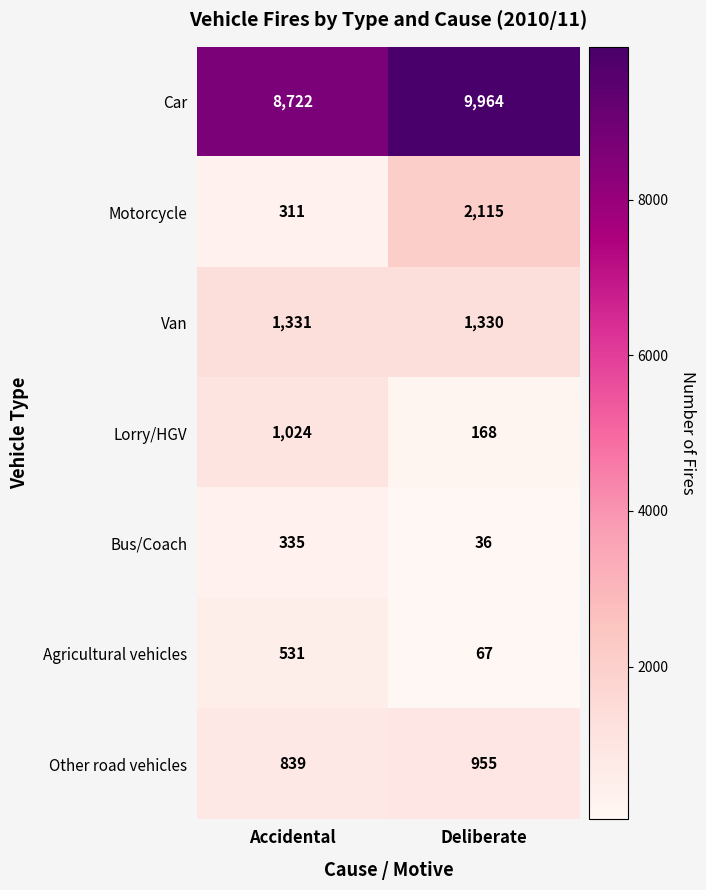

What is the average value of the Motorcycle series?

1213